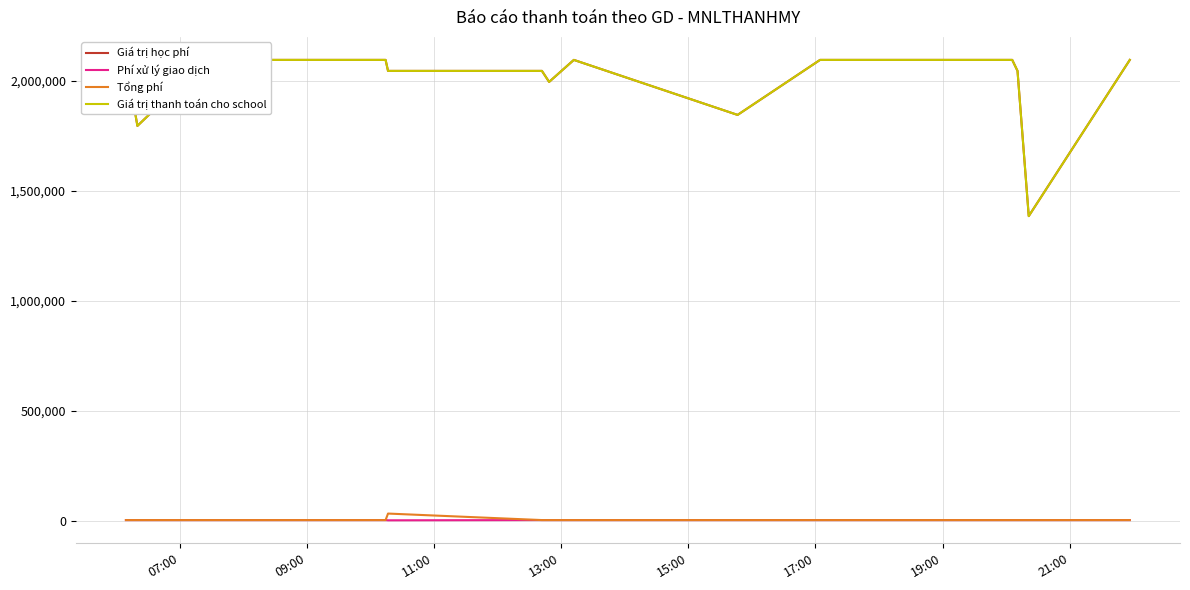

Which series has the largest total across all categories?

Giá trị học phí